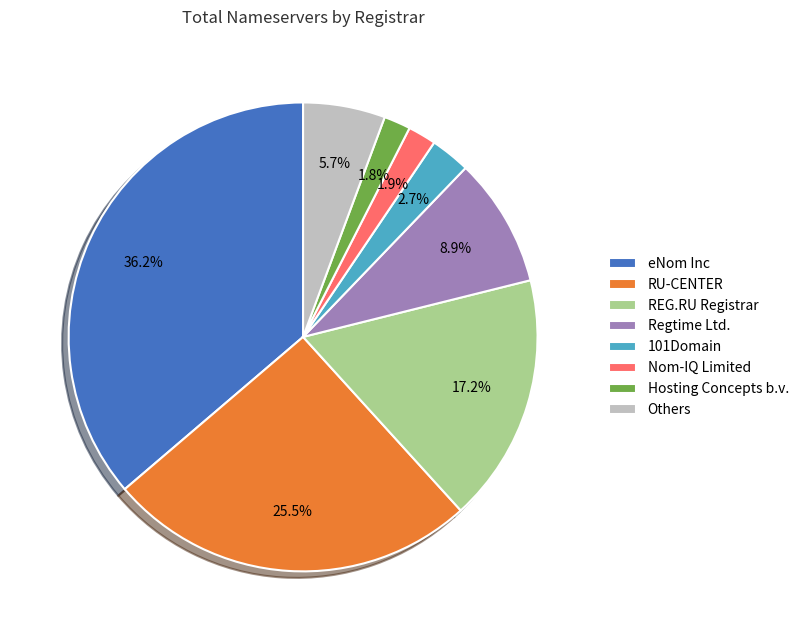

How much of the chart is everything except REG.RU Registrar?

82.8%